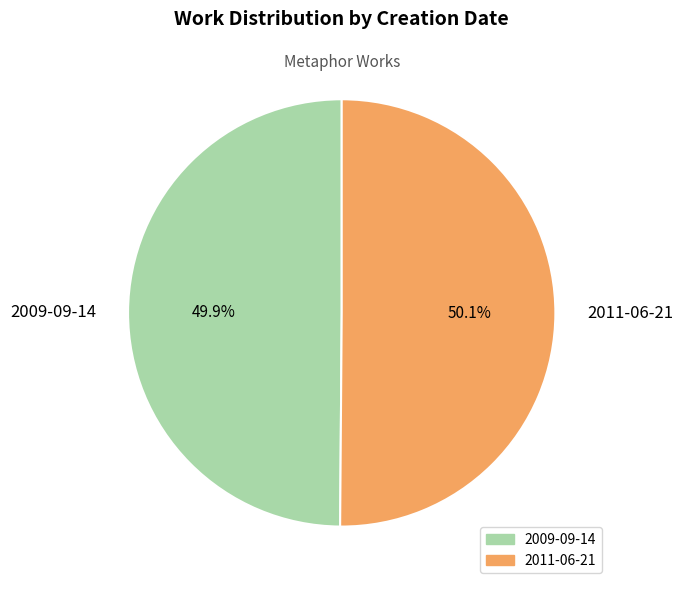

What percentage is the 2009-09-14 slice, to the nearest percent?

50%